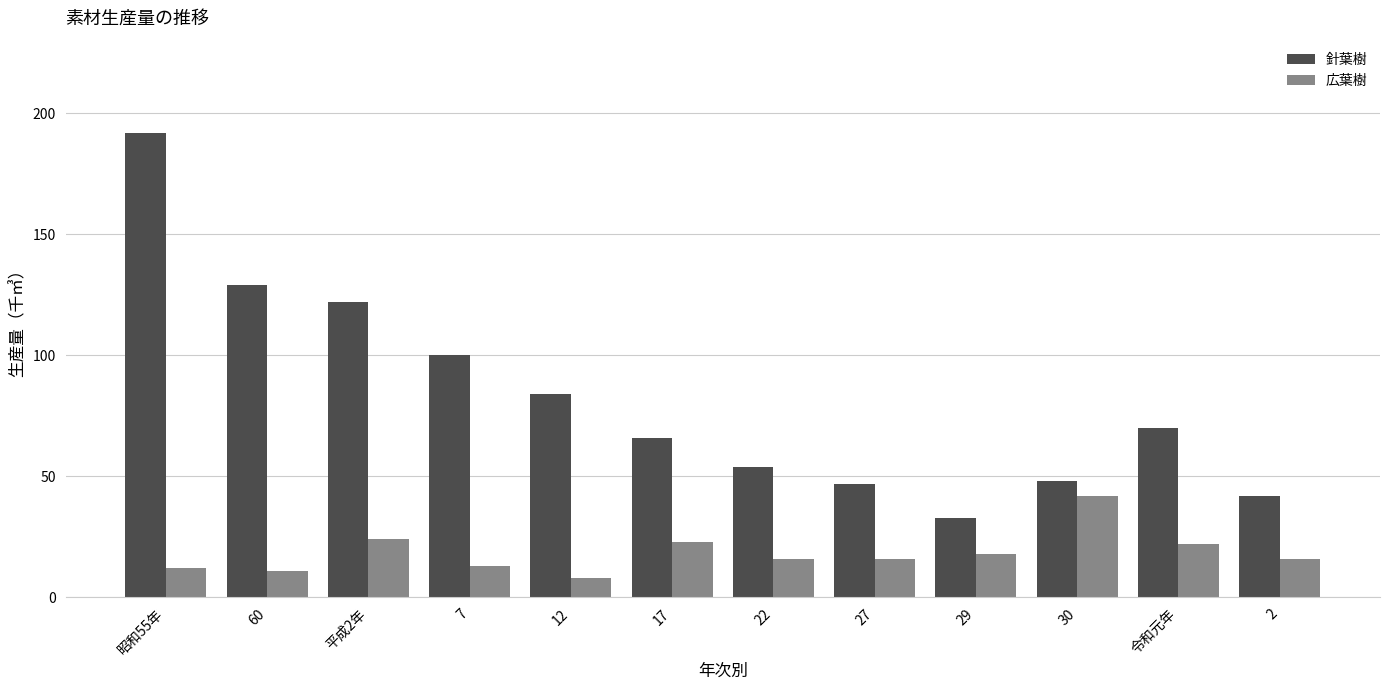

Which series has the largest range (max minus min)?

針葉樹